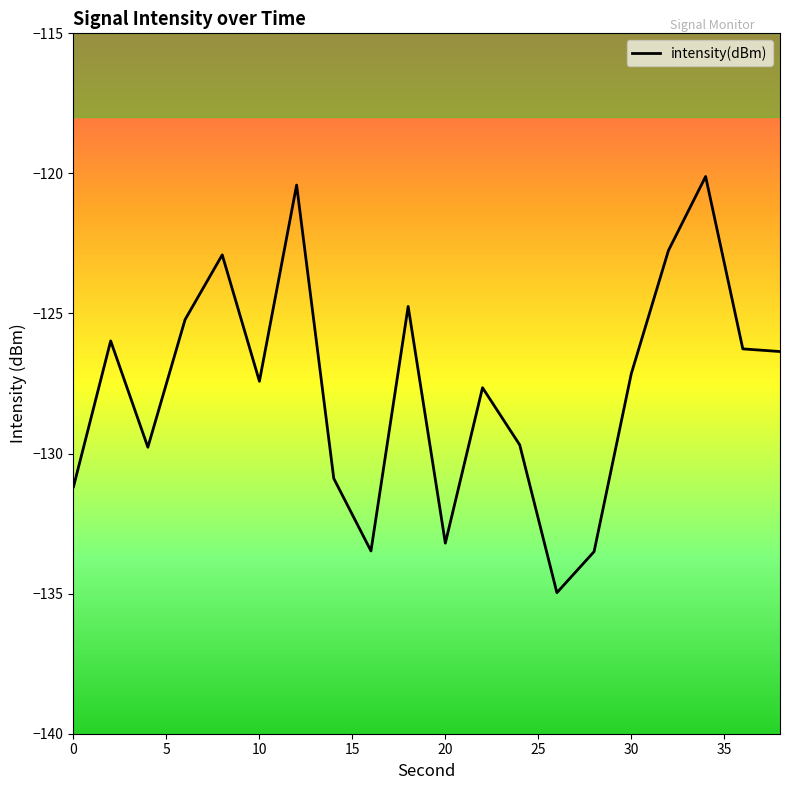

How many lines are shown in the chart?

1